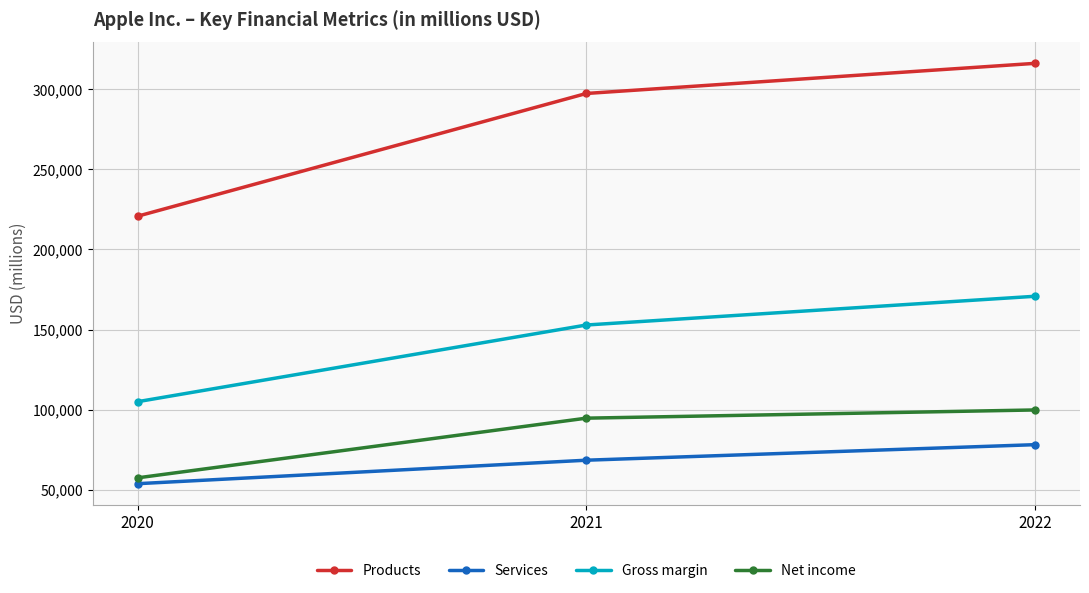

What is the difference between the maximum and second lowest values in the Net income series?

5123